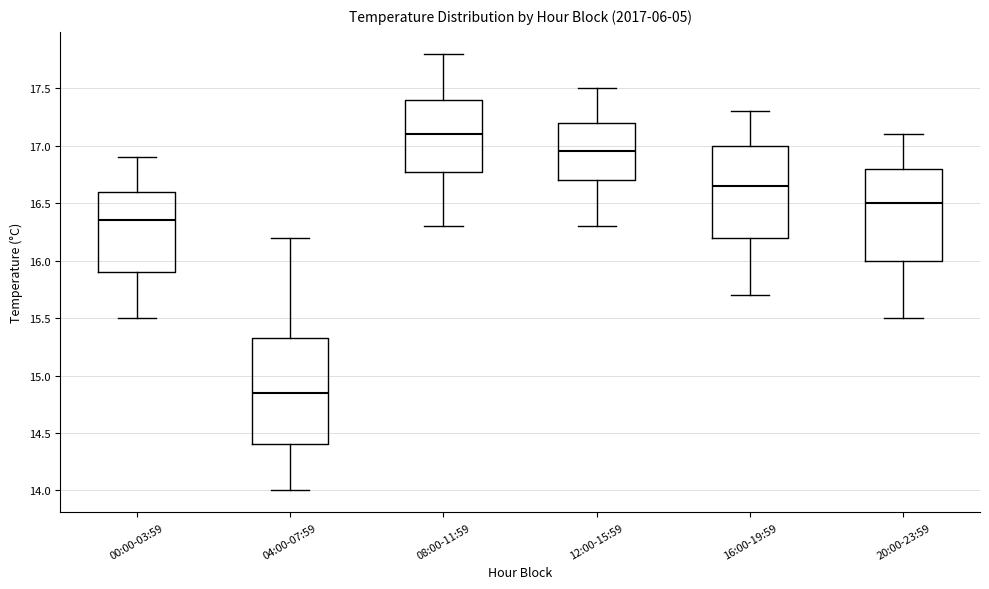

Reading left to right, transcribe this box plot: for each box, give where its median line is, the range the box spans, and where its two whiskers end, as read against the y-axis. The values are not printed on the chart, so give them approximately, as read against the axis.

00:00-03:59: median 16.35, box 15.90 to 16.60, whiskers 15.50 to 16.90
04:00-07:59: median 14.85, box 14.40 to 15.35, whiskers 14.00 to 16.20
08:00-11:59: median 17.10, box 16.80 to 17.40, whiskers 16.30 to 17.80
12:00-15:59: median 16.95, box 16.70 to 17.20, whiskers 16.30 to 17.50
16:00-19:59: median 16.65, box 16.20 to 17.00, whiskers 15.70 to 17.30
20:00-23:59: median 16.50, box 16.00 to 16.80, whiskers 15.50 to 17.10